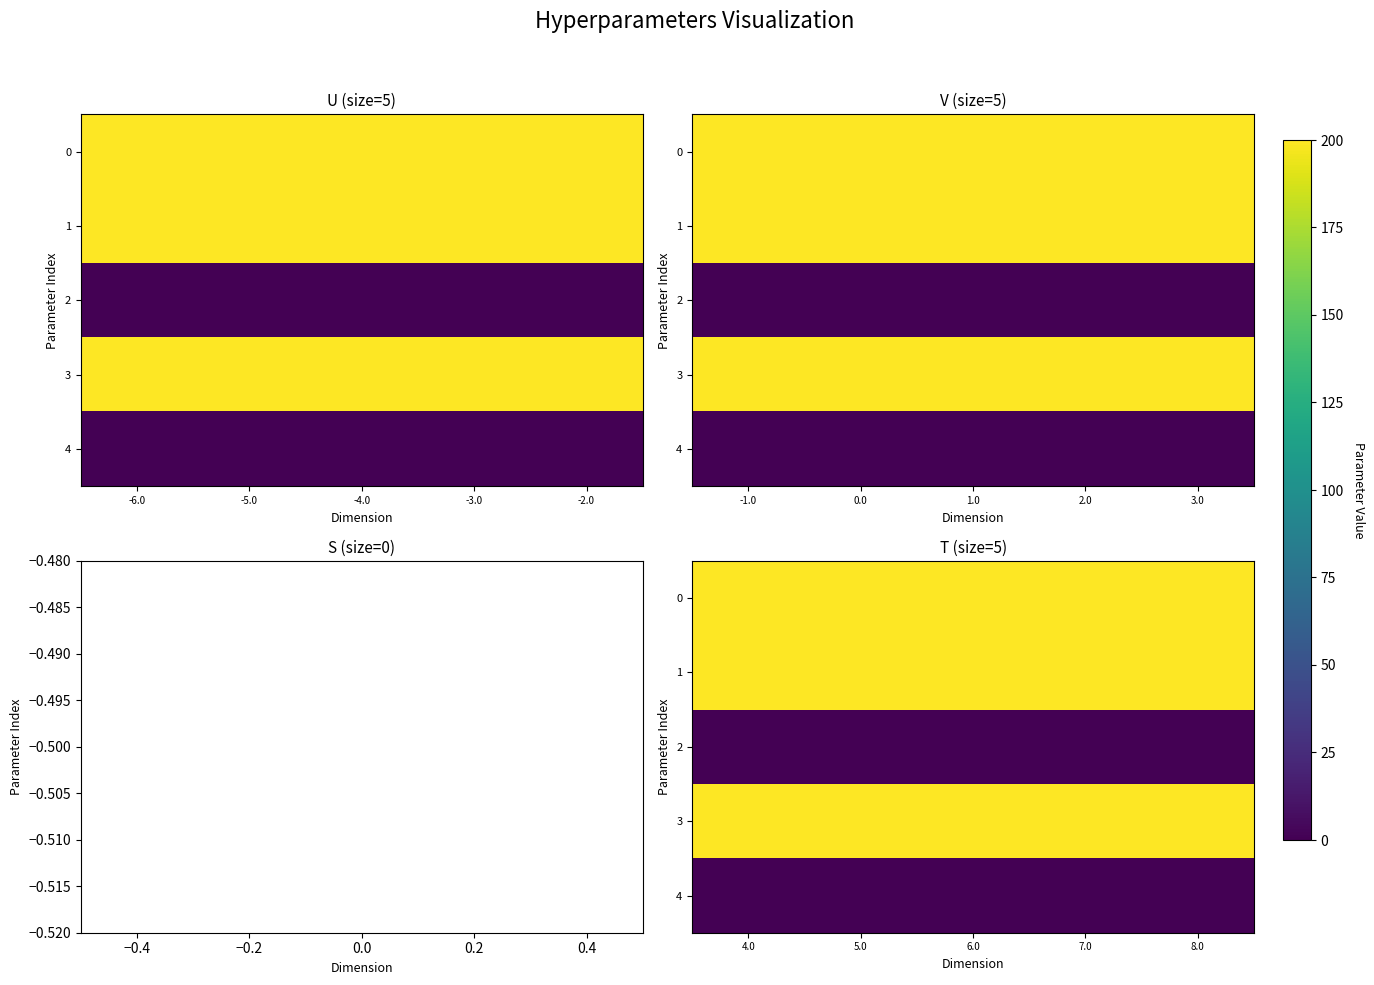

Where is 2 nearest to the value 0?

4.0